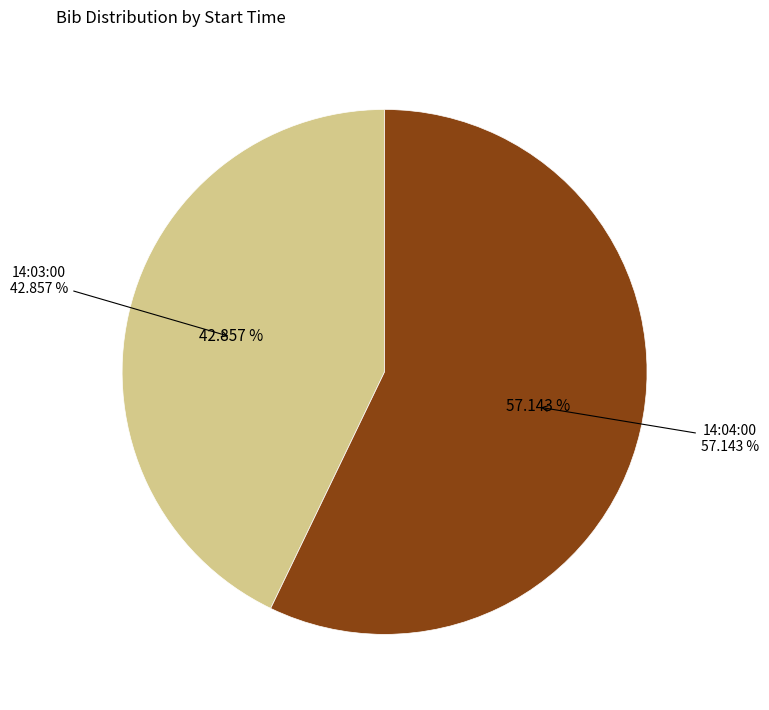

Which category has the smallest portion of the pie?

14:03:00